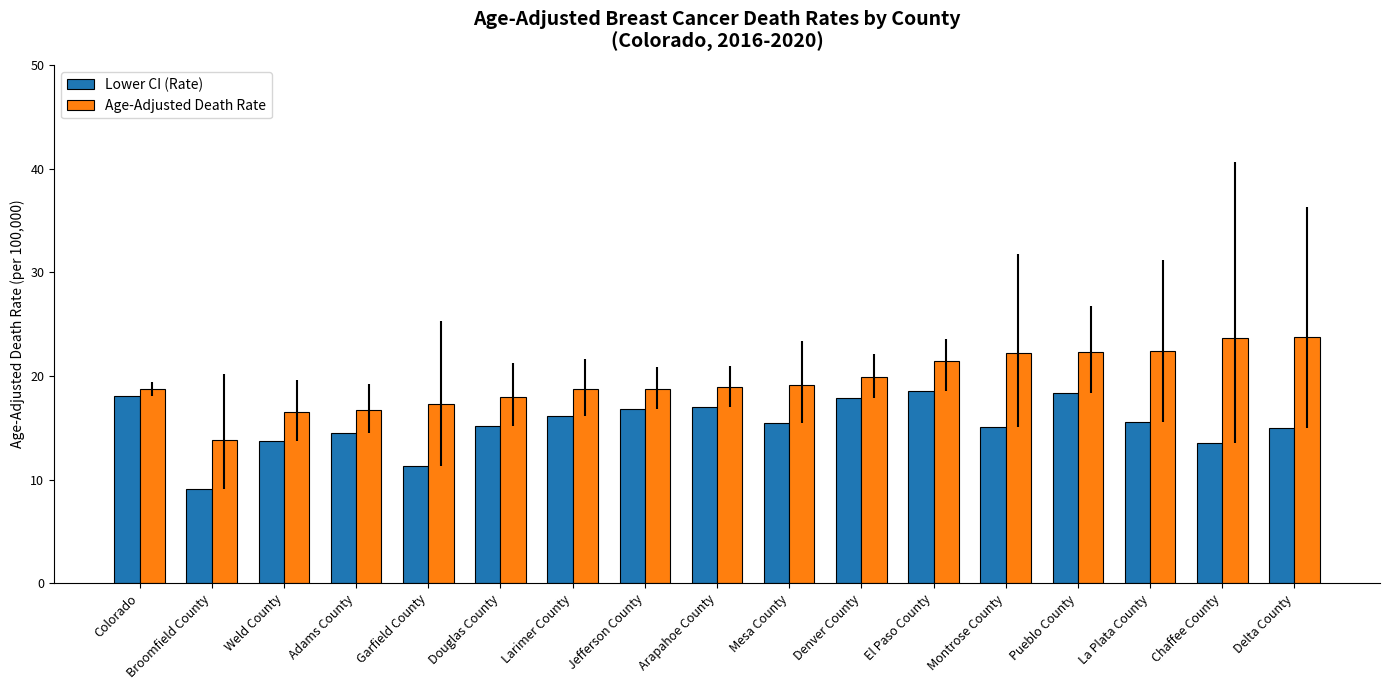

How many bars are there in each group?

2